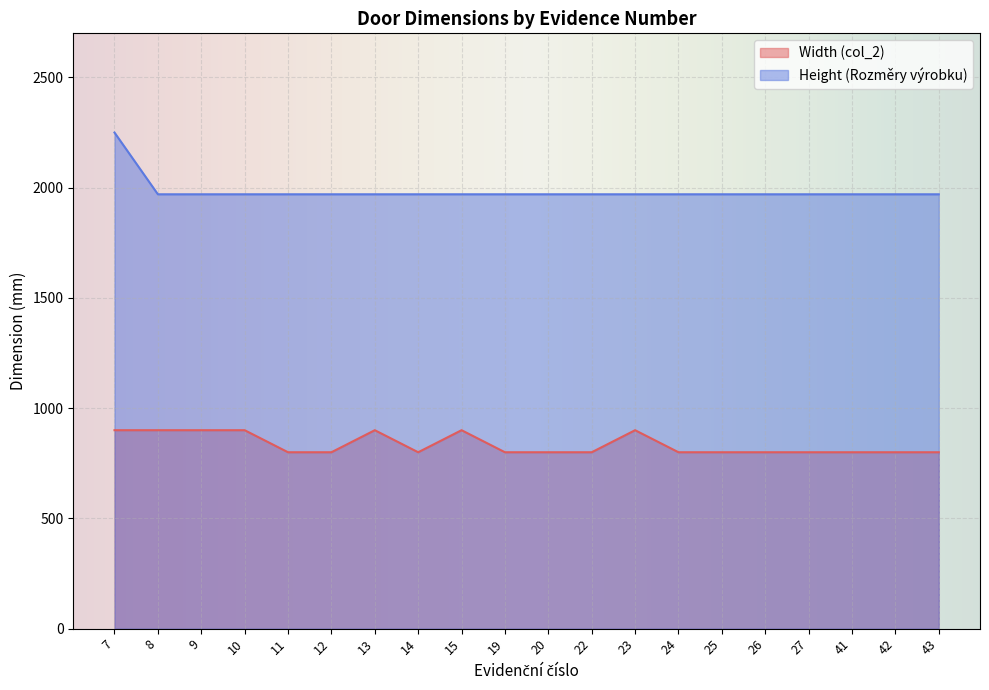

Rank the series by their maximum value, from lowest to highest.

Width (col_2), Height (Rozměry výrobku)